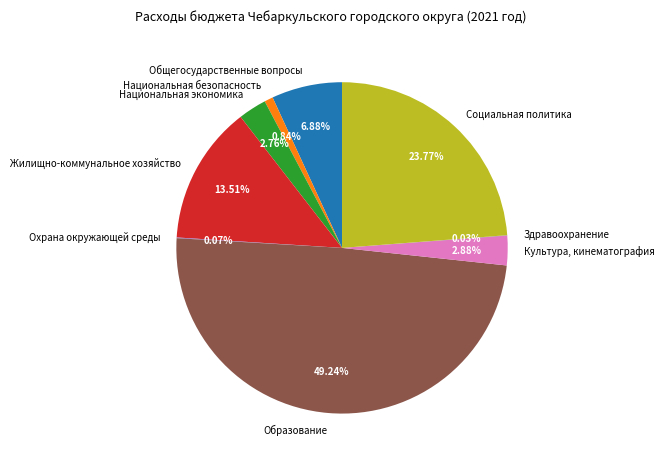

To the nearest percent, what is the combined percentage of Жилищно-коммунальное хозяйство and Образование?

63%